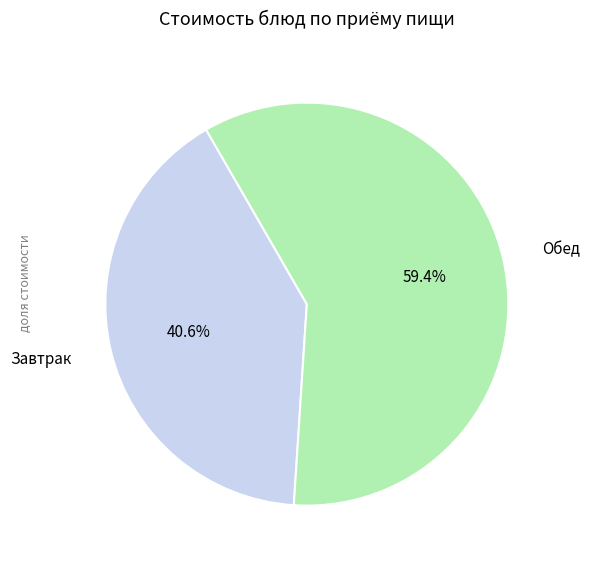

Is there any slice that represents more than half of the pie?

Yes